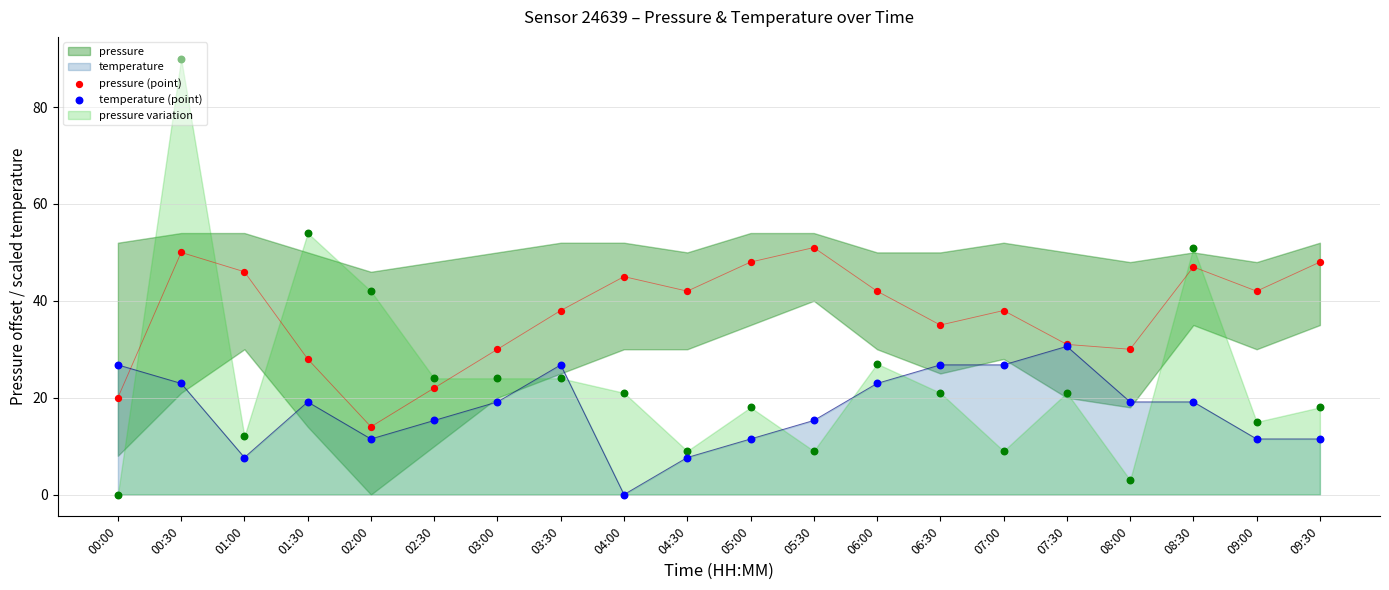

Is it true that temperature equals 0.0 at 04:00?

True